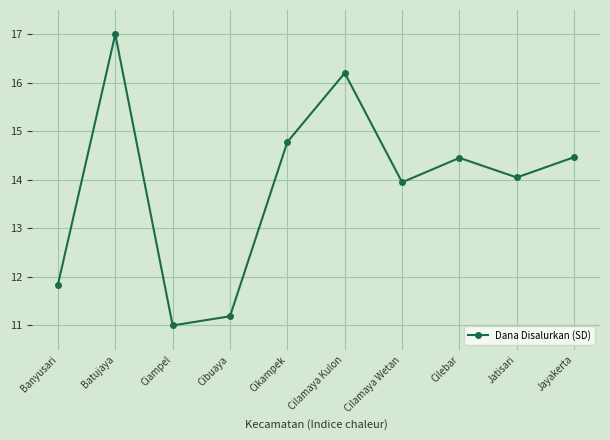

At which category does the chart reach its peak across all series?

Batujaya